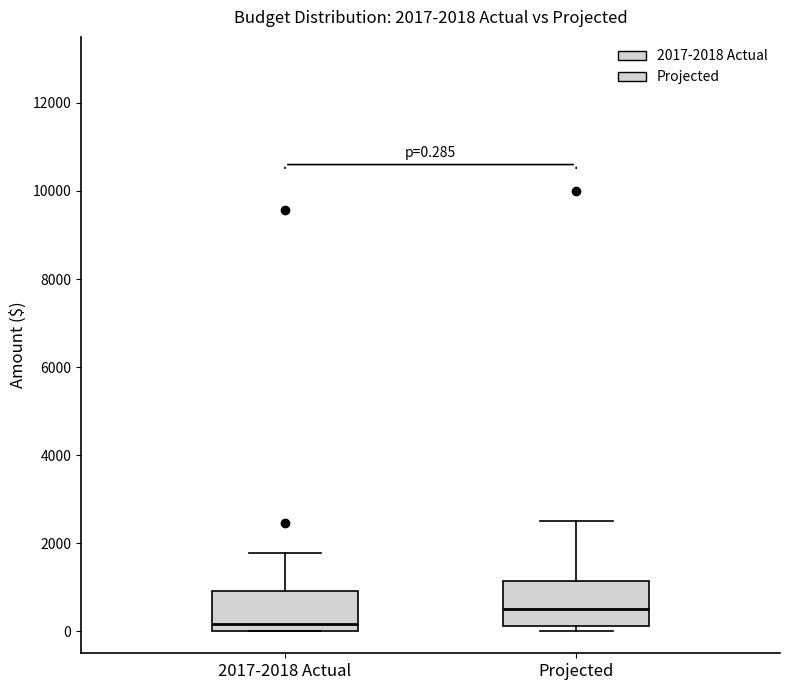

Which box has the highest median line?

Projected